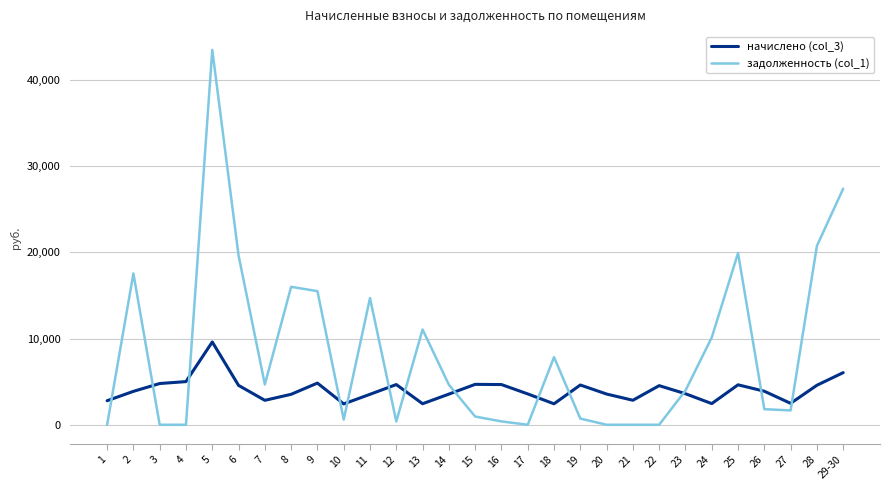

What are all the series names shown in the legend?

начислено (col_3), задолженность (col_1)